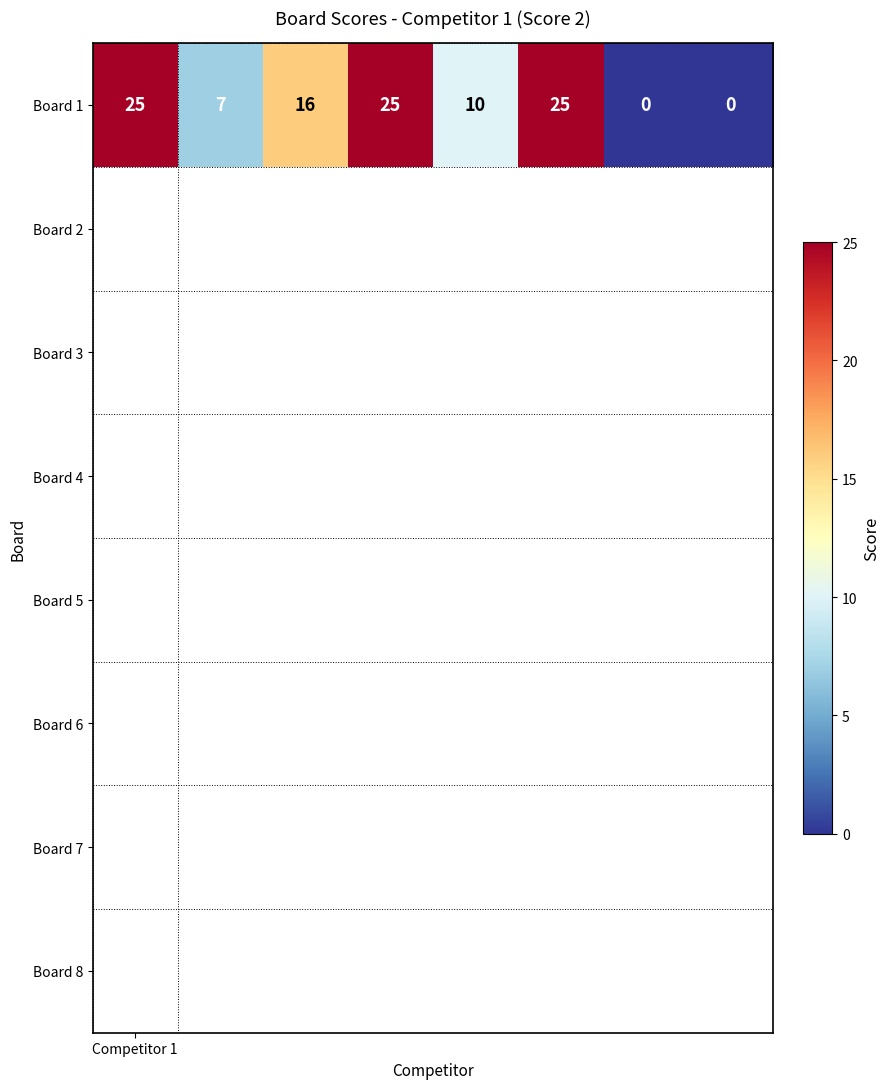

What value does the data have at 3, to the nearest 5?

25